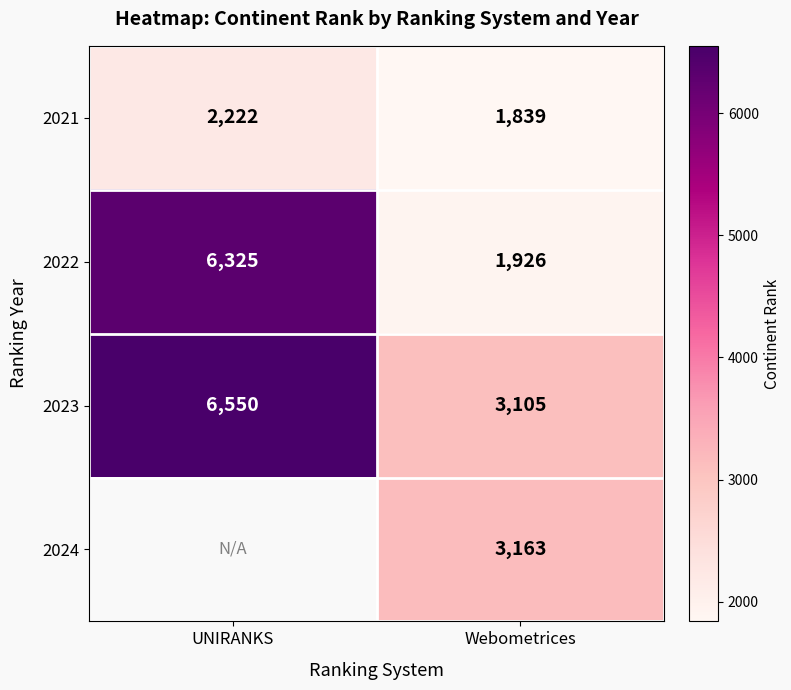

Which category has the lowest value across all series?

Webometrices